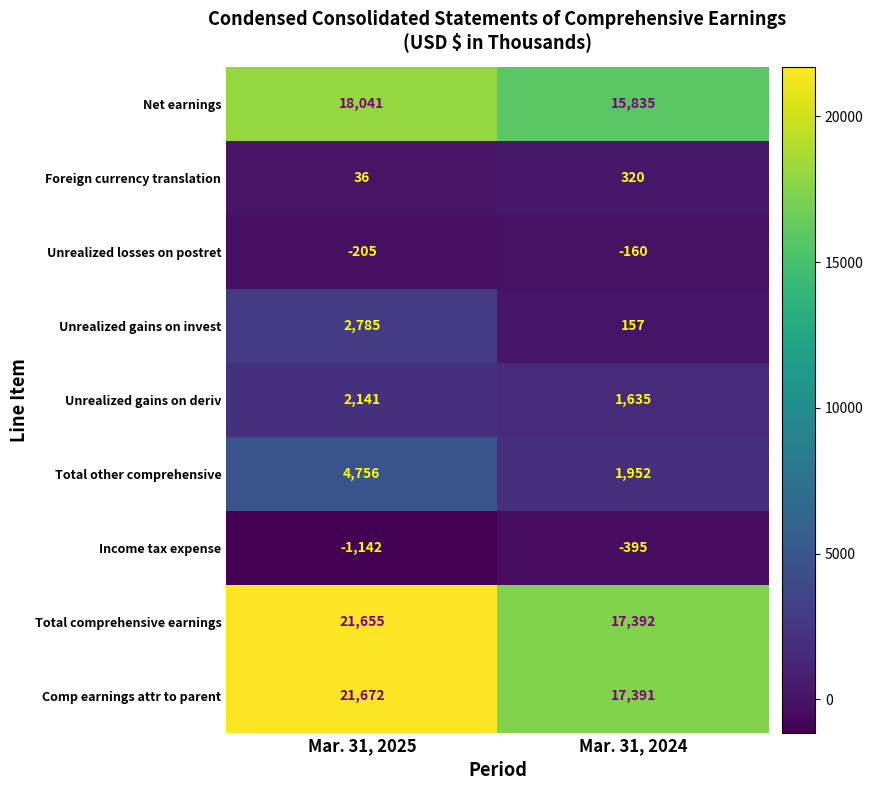

Reading left to right, transcribe all the data shown in this chart.

Net earnings: 18041	15835
Foreign currency translation: 36	320
Unrealized losses on postret: -205	-160
Unrealized gains on invest: 2785	157
Unrealized gains on deriv: 2141	1635
Total other comprehensive: 4756	1952
Income tax expense: -1142	-395
Total comprehensive earnings: 21655	17392
Comp earnings attr to parent: 21672	17391